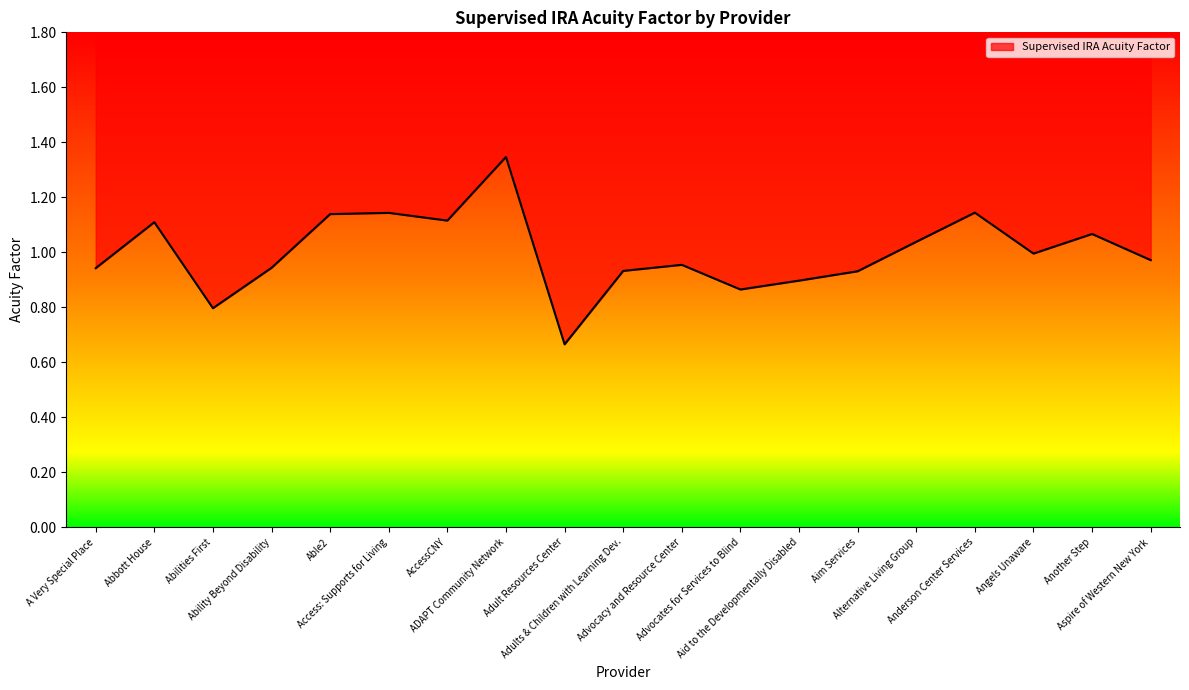

Rank the categories by value from highest to lowest.

ADAPT Community Network, Anderson Center Services, Access: Supports for Living, Able2, AccessCNY, Abbott House, Another Step, Alternative Living Group, Angels Unaware, Aspire of Western New York, Advocacy and Resource Center, Ability Beyond Disability, A Very Special Place, Adults & Children with Learning Dev., Aim Services, Aid to the Developmentally Disabled, Advocates for Services to Blind, Abilities First, Adult Resources Center